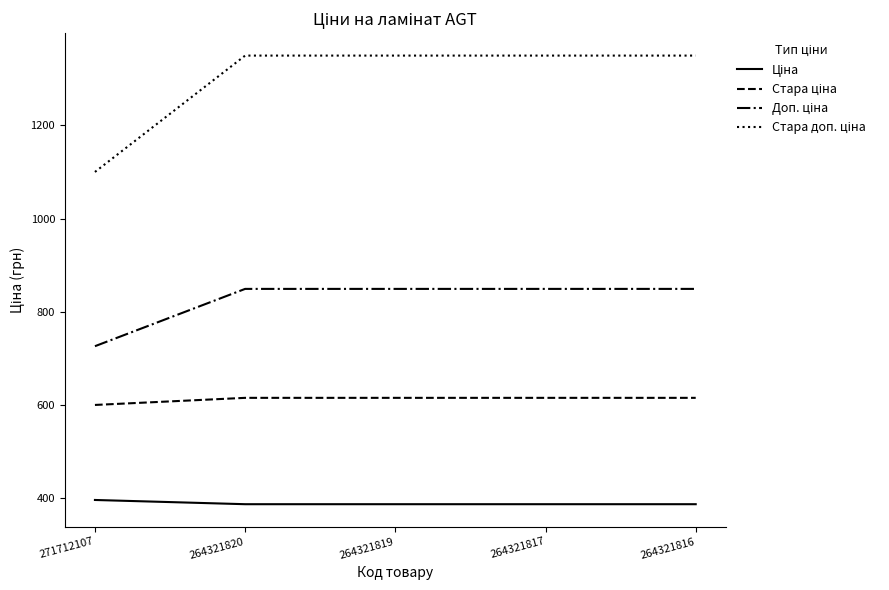

How many lines are shown in the chart?

4